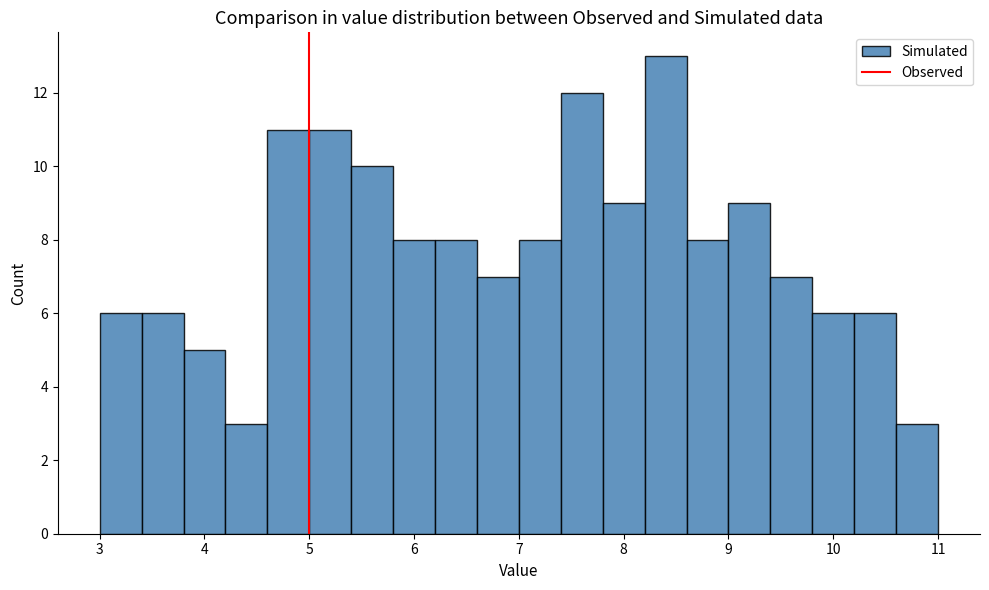

How tall is the bar that spans 6.6 to 7.0 on the x-axis? The values are not printed on the chart, so give them approximately, as read against the axis.

7